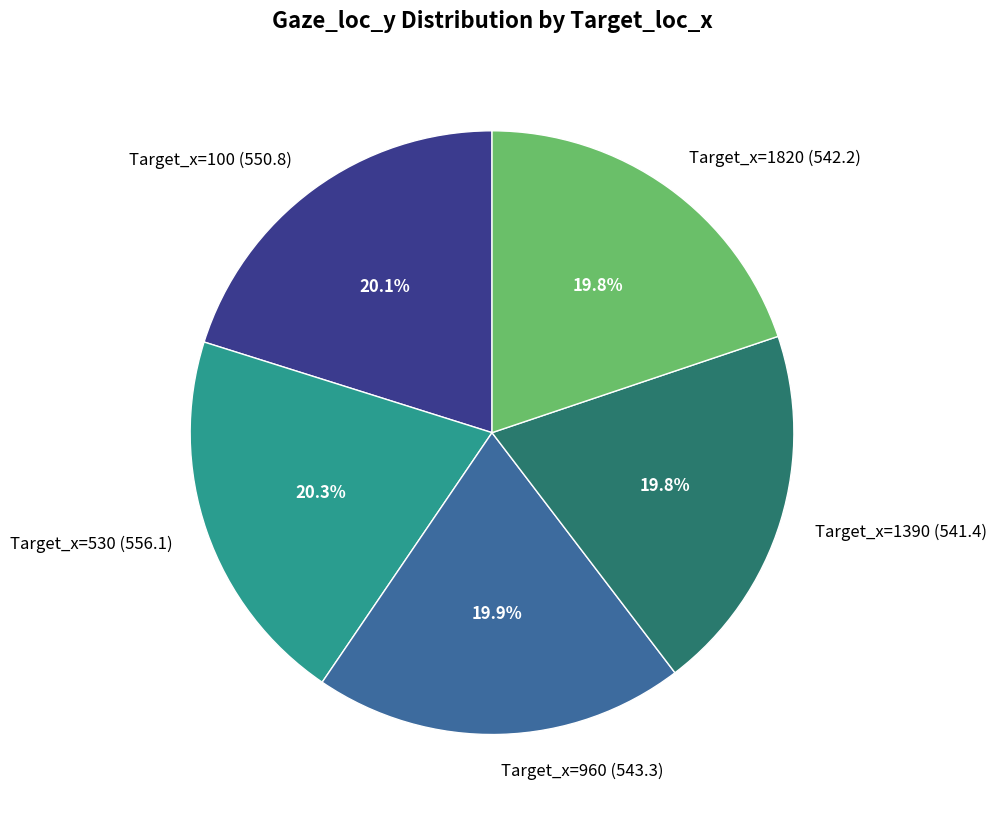

Count the number of slices in the pie.

5